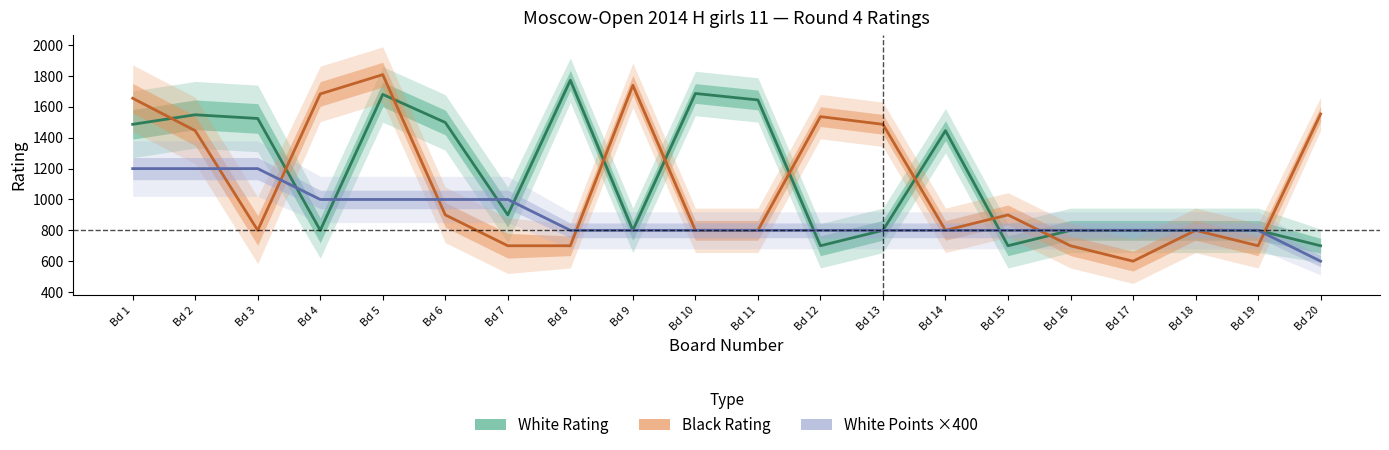

Reading left to right, transcribe all the data shown in this chart.

White Rating: 1487	1549	1525	800	1681	1499	900	1773	800	1687	1645	700	800	1446	700	800	800	800	800	700
Black Rating: 1656	1446	800	1684	1809	900	700	700	1740	800	800	1537	1487	800	900	700	600	800	700	1554
White Points ×400: 1200	1200	1200	1000	1000	1000	1000	800	800	800	800	800	800	800	800	800	800	800	800	600